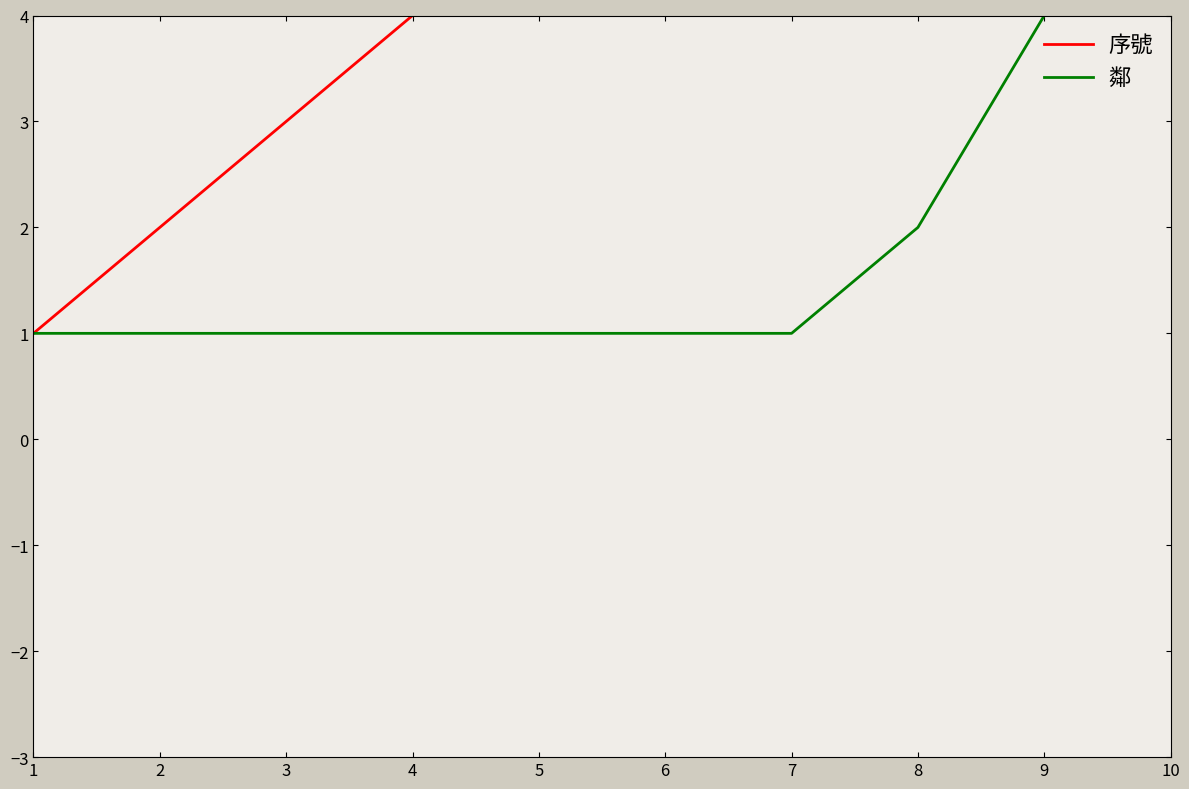

What is the sum of all 鄰 values?

17